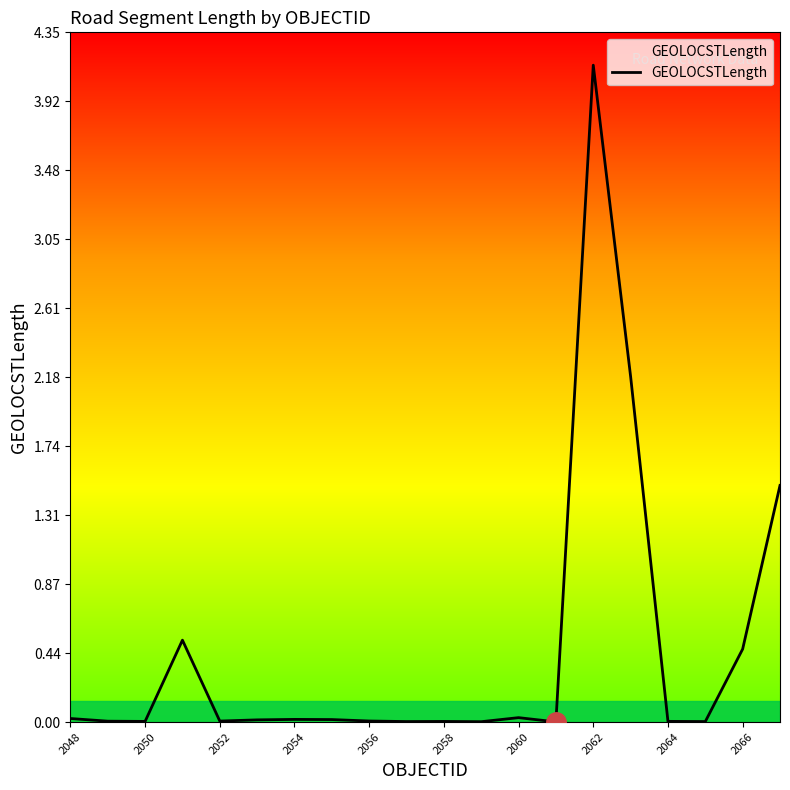

Does the chart have visible grid lines?

No